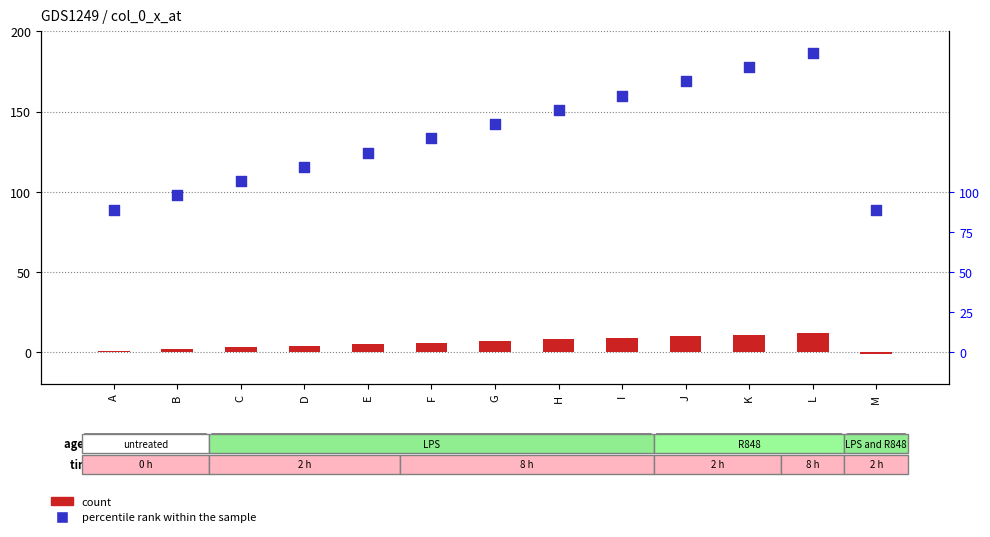

Which series has the widest spread of Y values?

percentile rank within the sample